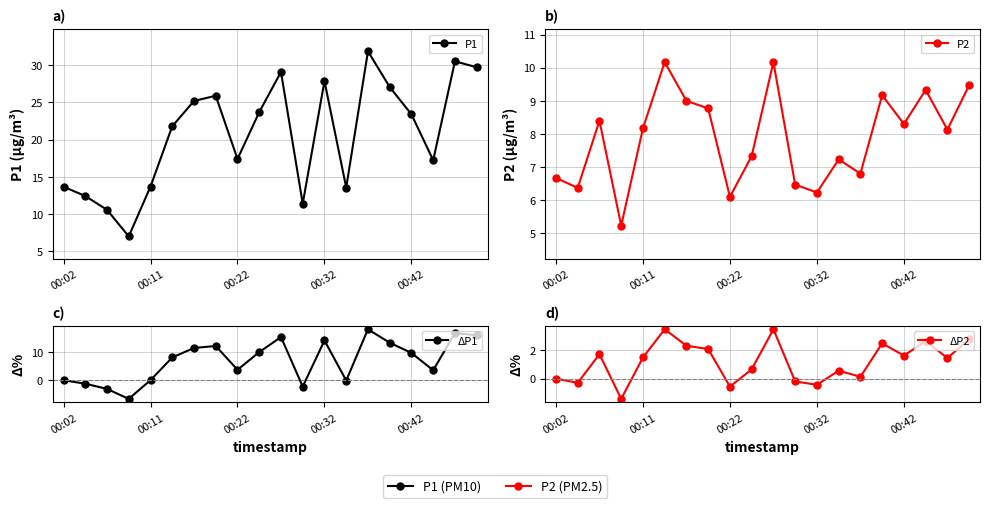

Is the value of ΔP2 at 7 greater than the value of ΔP1 at 11?

Yes